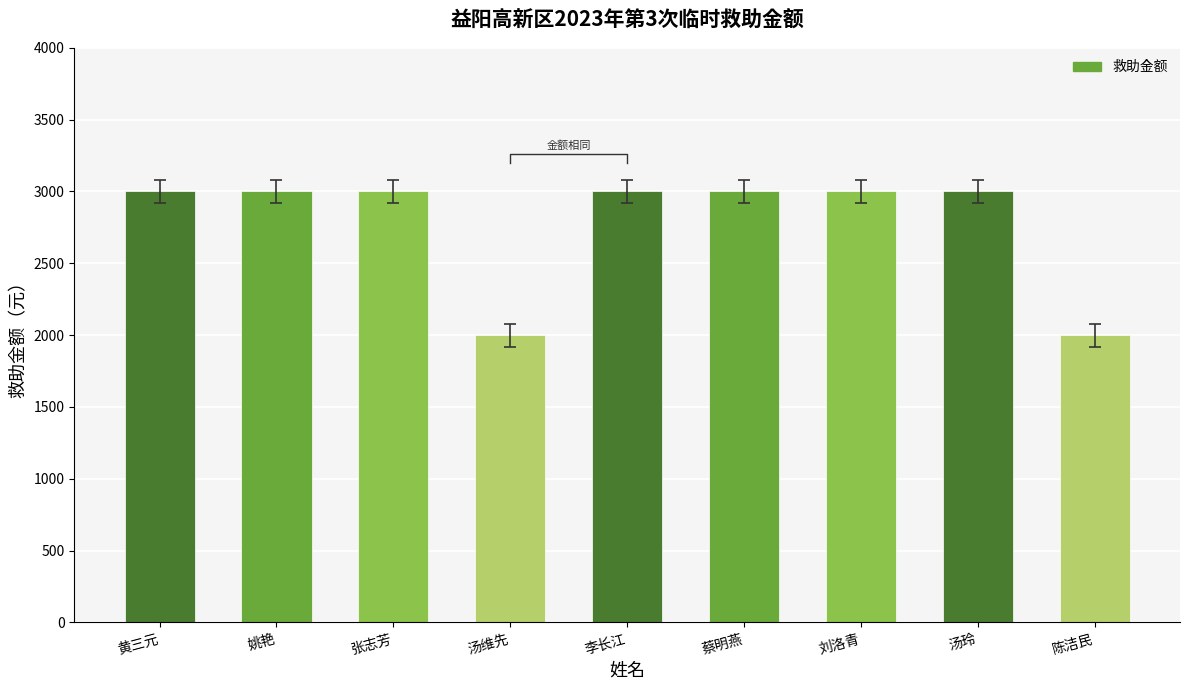

What is the maximum value shown in the chart?

3000